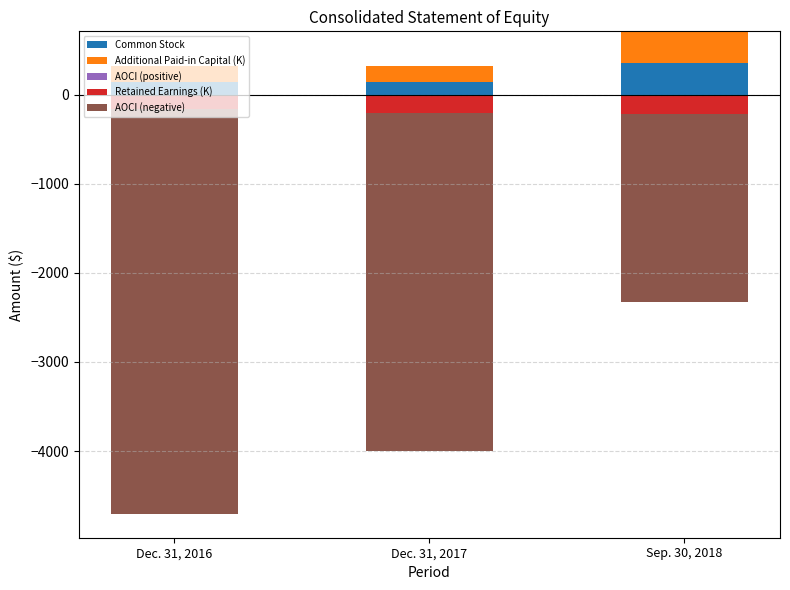

Rank the series at Sep. 30, 2018 from lowest to highest value.

AOCI (negative), Retained Earnings (K), AOCI (positive), Common Stock, Additional Paid-in Capital (K)